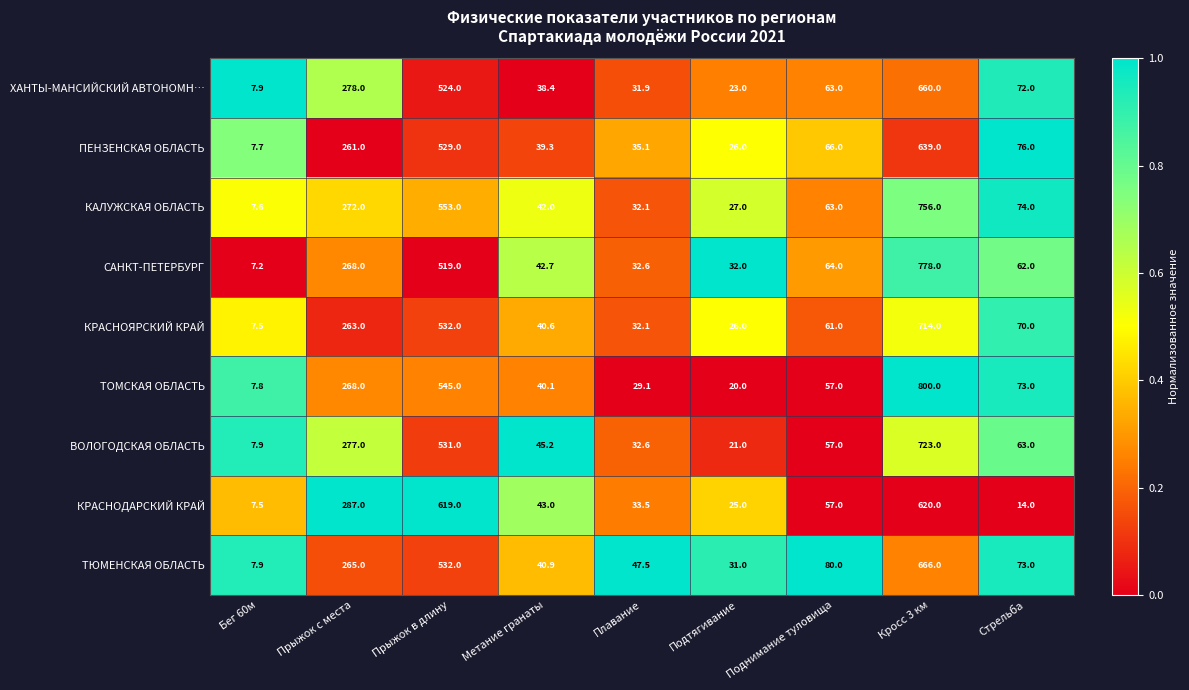

True or false: КРАСНОДАРСКИЙ КРАЙ has a value of 14.0 at Стрельба.

True